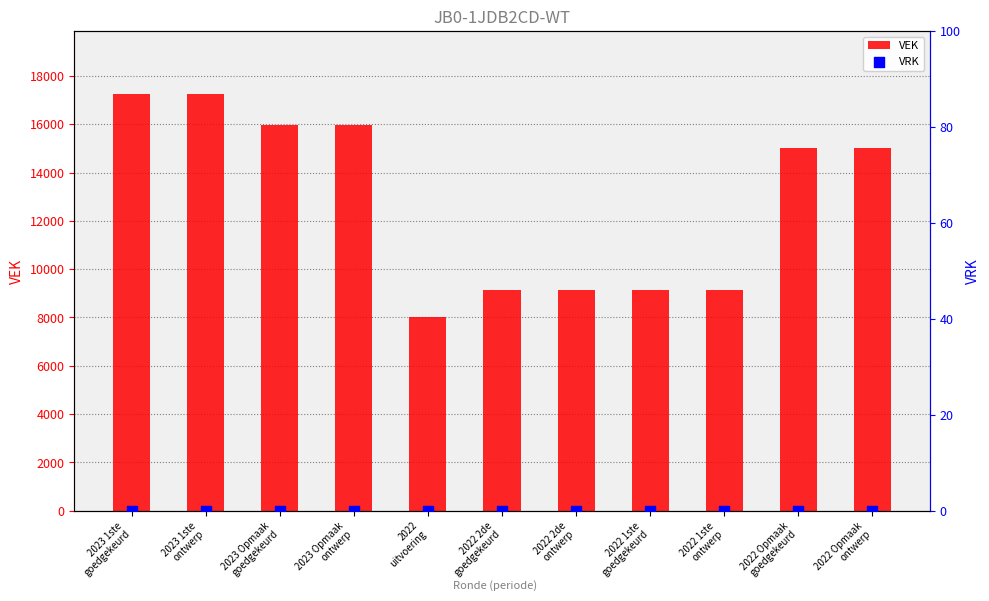

Which series contains the lowest Y value?

VRK